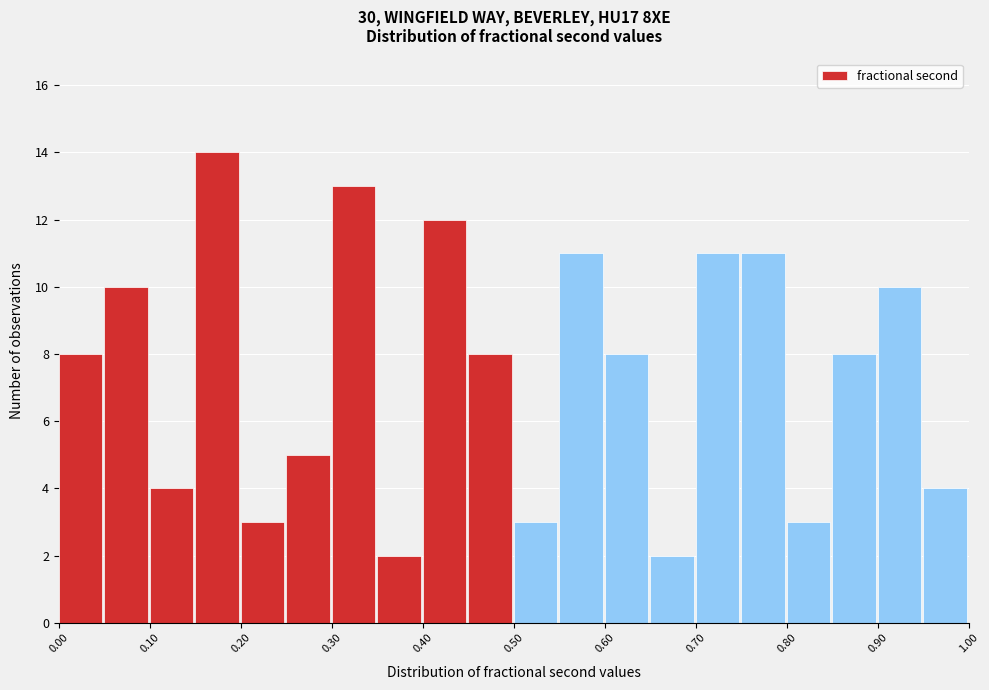

Which range on the x-axis has the tallest bar?

0.15 to 0.20